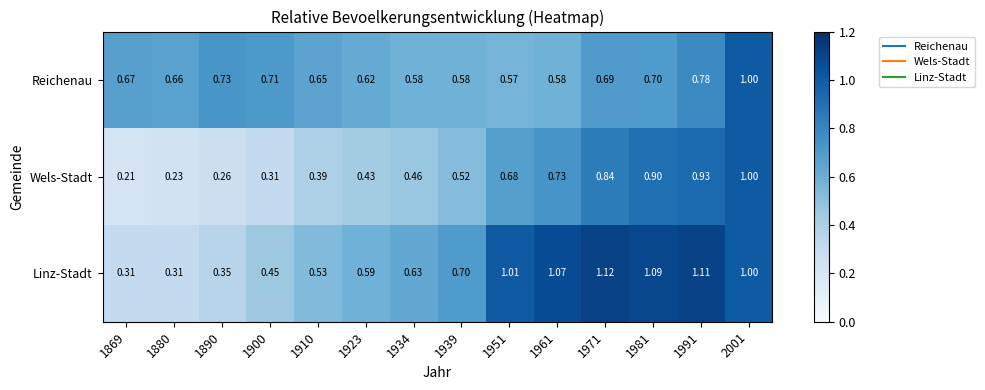

At 1981, list the series in order from smallest to largest.

Reichenau, Wels-Stadt, Linz-Stadt